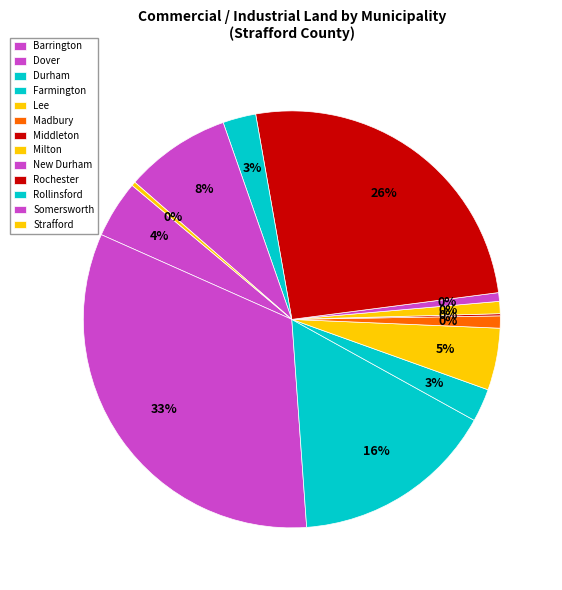

How many segments does this pie chart have?

13